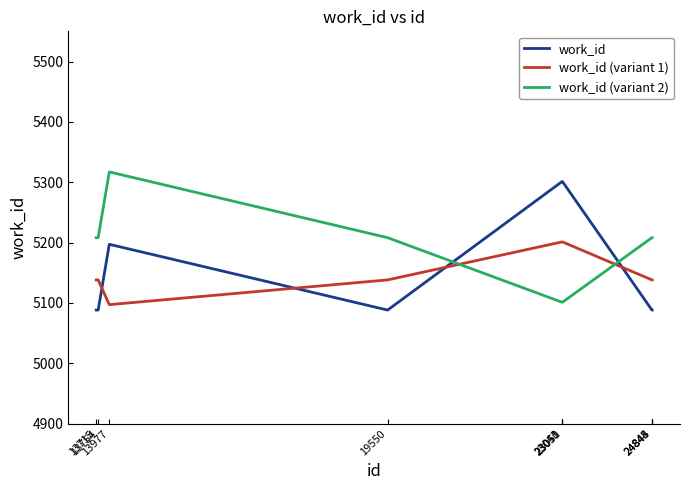

How many values in the work_id (variant 2) series are below 5208?

3